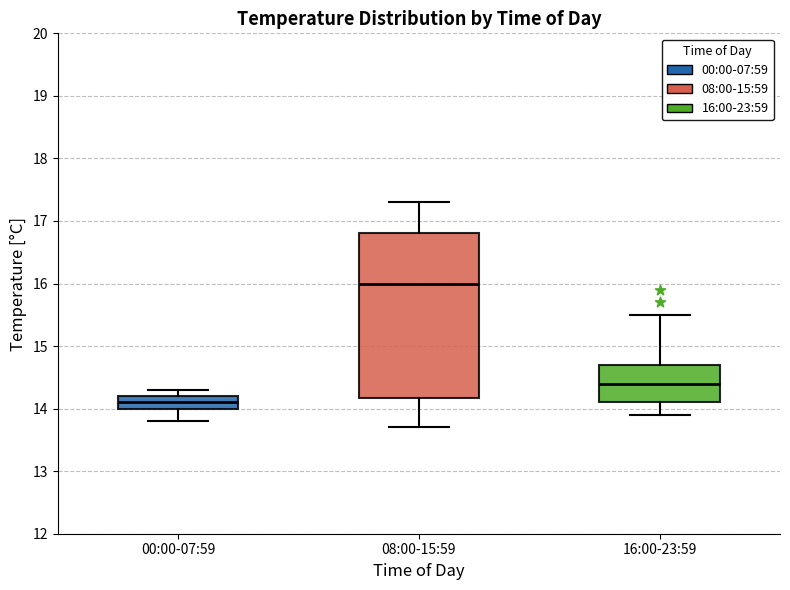

Which box has the lowest median line?

00:00-07:59